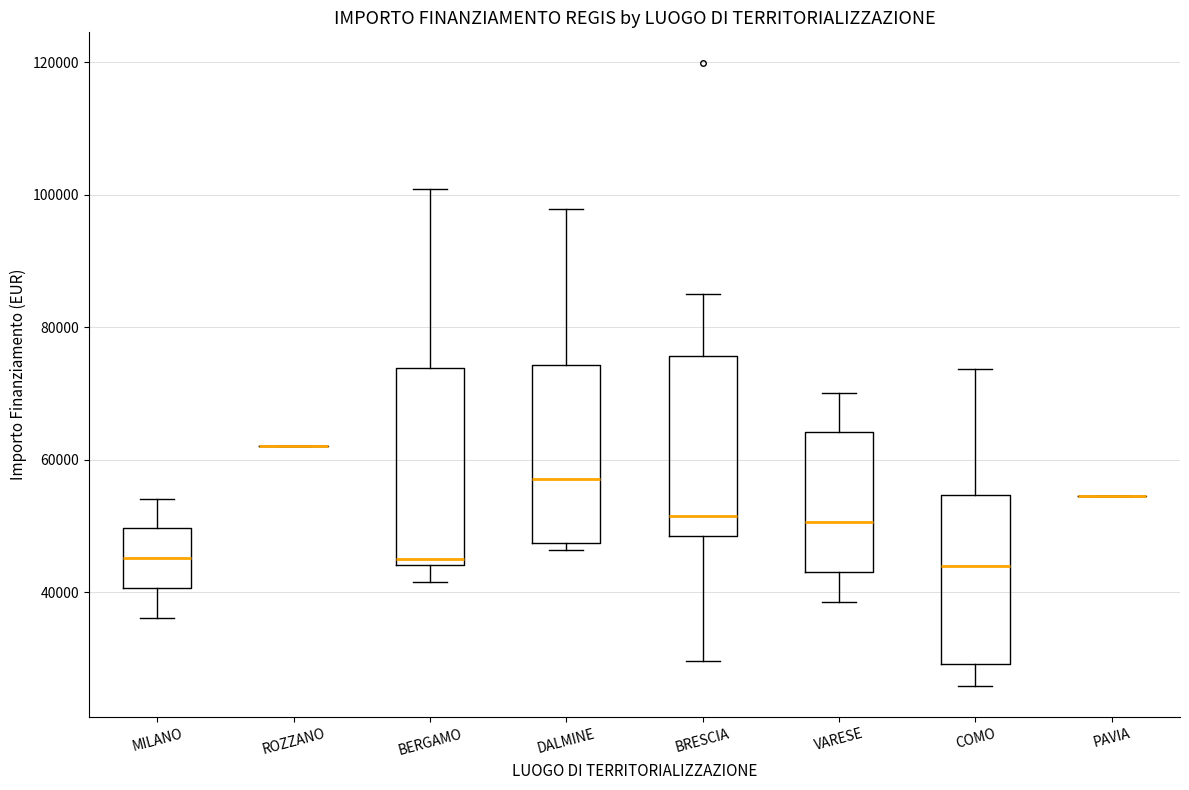

Reading left to right, read every box against the y-axis: the position of its median line, the range the box covers, and the ends of its whiskers. The values are not printed on the chart, so give them approximately, as read against the axis.

MILANO: median 46000, box 40000 to 50000, whiskers 36000 to 54000
ROZZANO: box collapsed to a line at 62000, whiskers 62000 to 62000
BERGAMO: median 44000 (just above the box's lower edge), box 44000 to 74000, whiskers 42000 to 100000
DALMINE: median 58000, box 48000 to 74000, whiskers 46000 to 98000
BRESCIA: median 52000, box 48000 to 76000, whiskers 30000 to 84000
VARESE: median 50000, box 44000 to 64000, whiskers 38000 to 70000
COMO: median 44000, box 30000 to 54000, whiskers 26000 to 74000
PAVIA: box collapsed to a line at 54000, whiskers 54000 to 54000